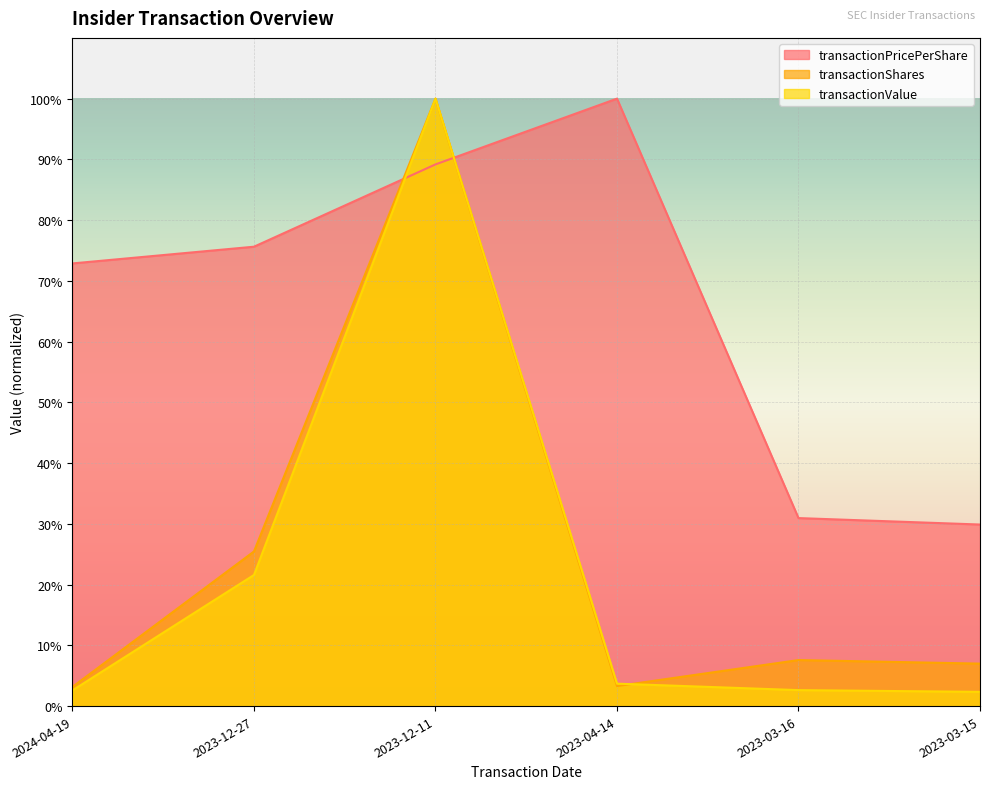

Where is transactionShares nearest to the value 0?

2024-04-19